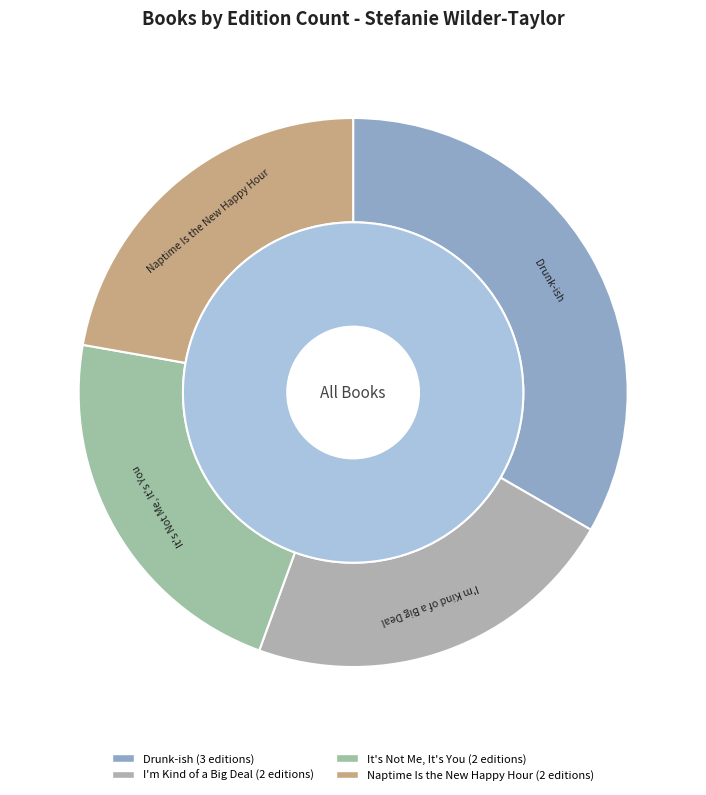

Between I'm Kind of a Big Deal and Naptime Is the New Happy Hour, which is larger?

I'm Kind of a Big Deal